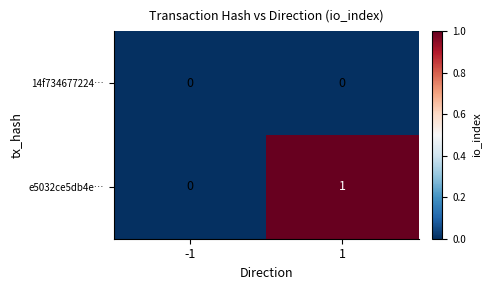

At which category is the sum across all series the highest?

1